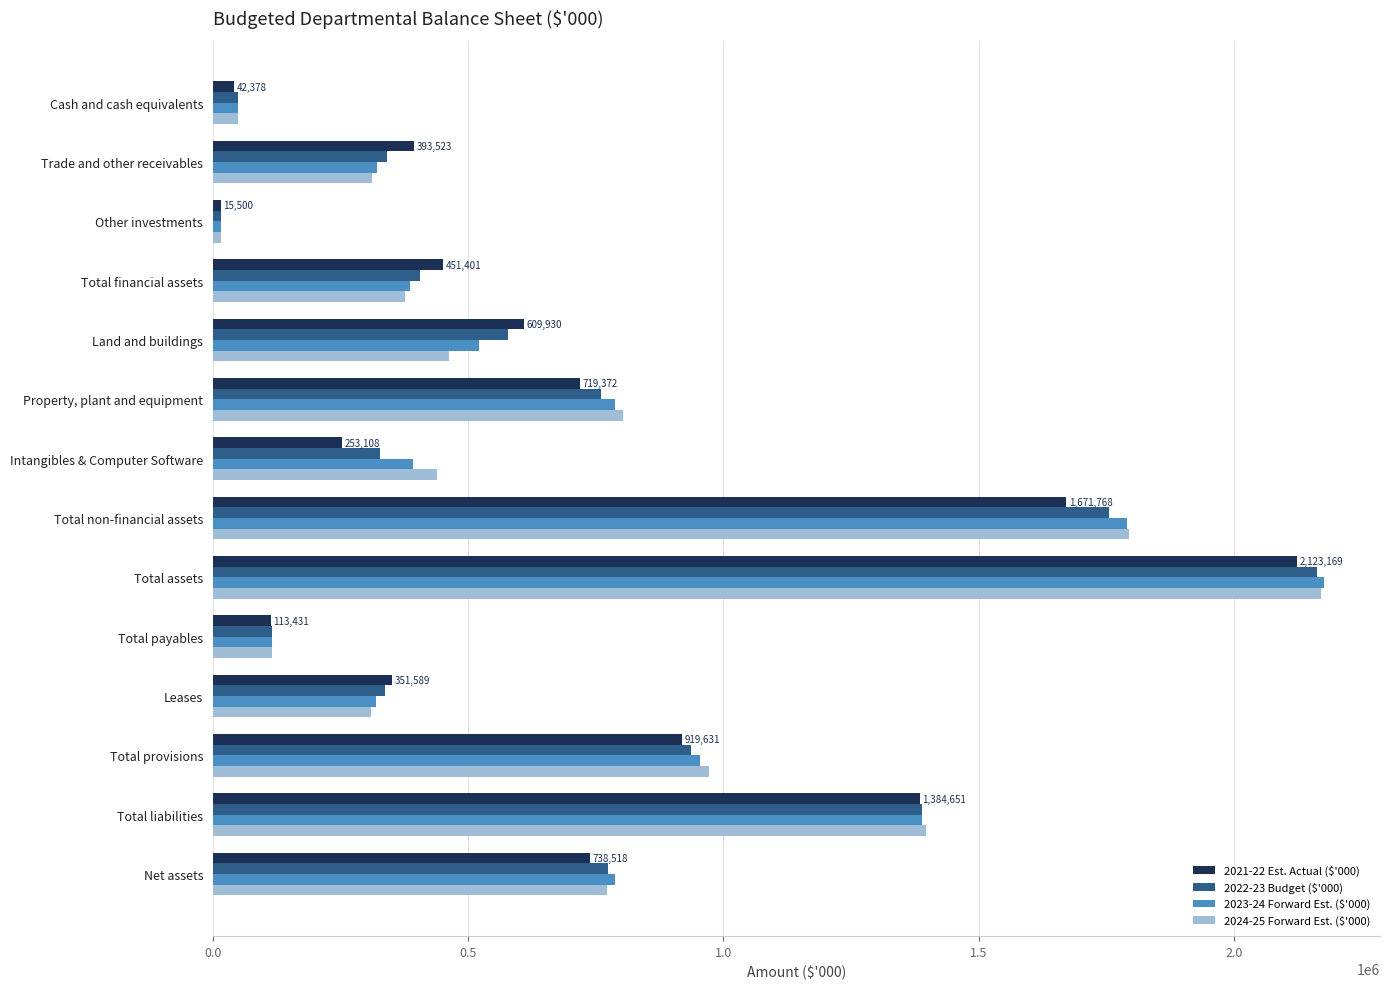

What is the difference between the highest and lowest values at Land and buildings?

147696